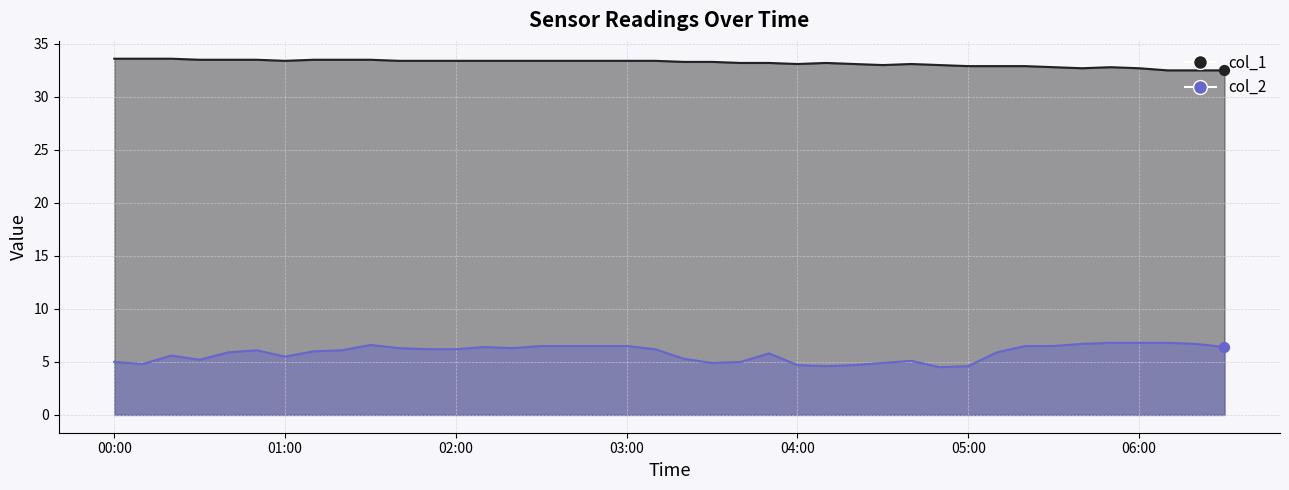

Is the value of col_2 at 2024/02/18 00:50:00 greater than the value of col_1 at 2024/02/18 05:20:00?

No